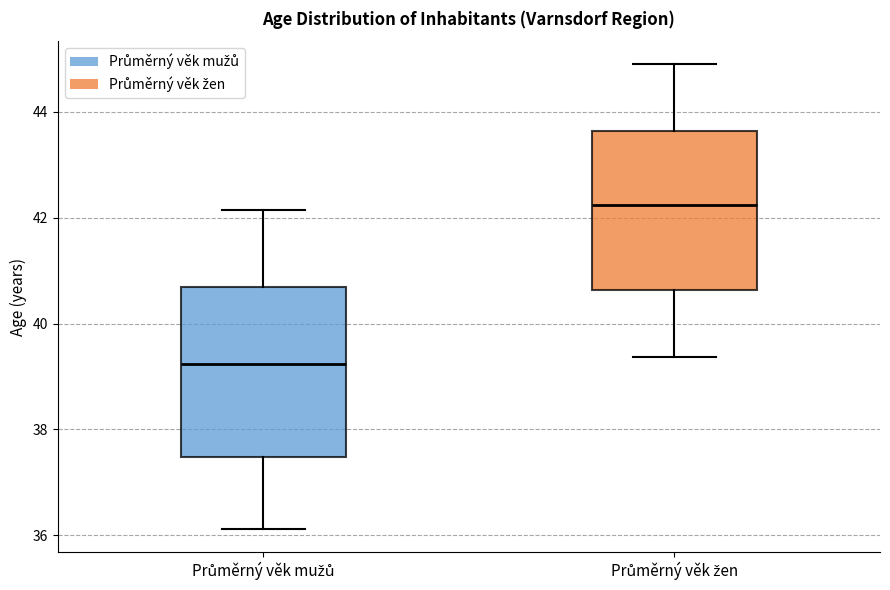

Reading left to right, read every box against the y-axis: the position of its median line, the range the box covers, and the ends of its whiskers. The values are not printed on the chart, so give them approximately, as read against the axis.

Průměrný věk mužů: median 39.2, box 37.4 to 40.6, whiskers 36.2 to 42.2
Průměrný věk žen: median 42.2, box 40.6 to 43.6, whiskers 39.4 to 45.0